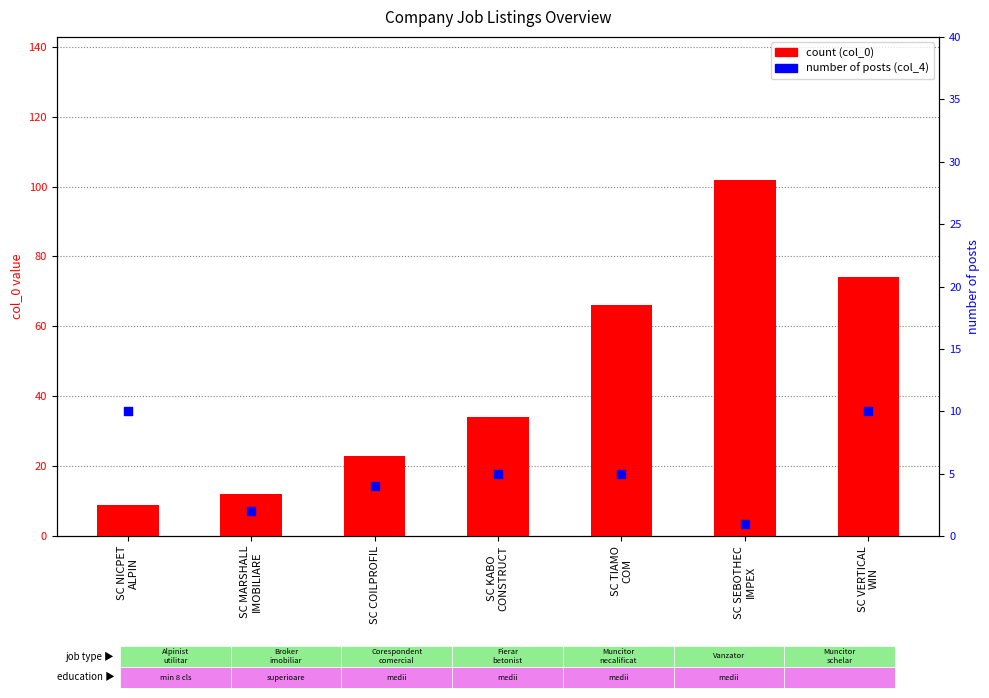

At which category is the sum across all series the highest?

SC SEBOTHEC
IMPEX